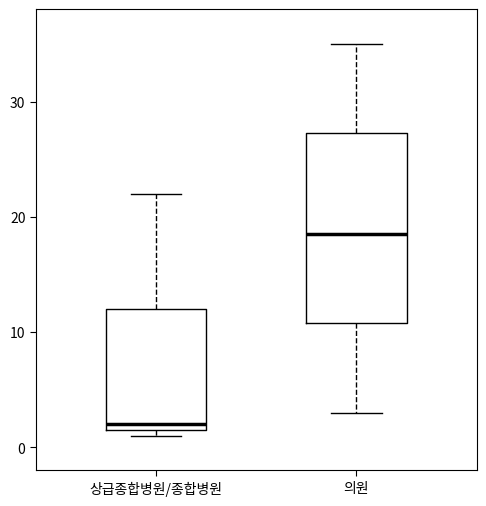

Reading left to right, read every box against the y-axis: the position of its median line, the range the box covers, and the ends of its whiskers. The values are not printed on the chart, so give them approximately, as read against the axis.

상급종합병원/종합병원: median 2 (just above the box's lower edge), box 2 to 12, whiskers 1 to 22
의원: median 19, box 11 to 27, whiskers 3 to 35